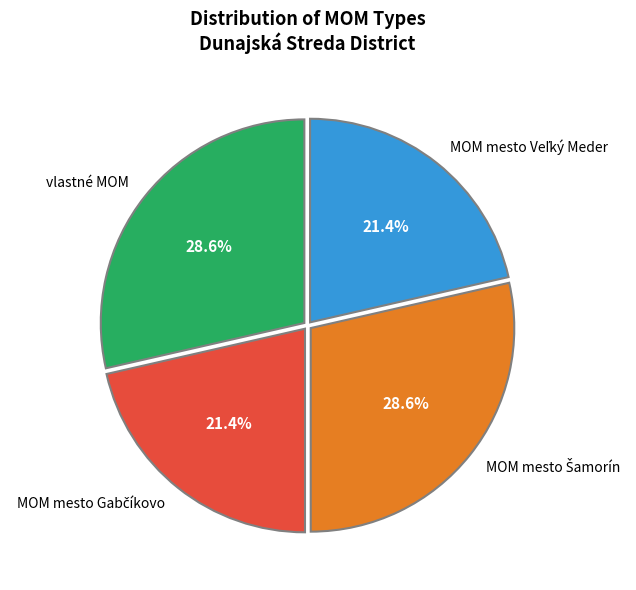

Does any single category account for the majority?

No